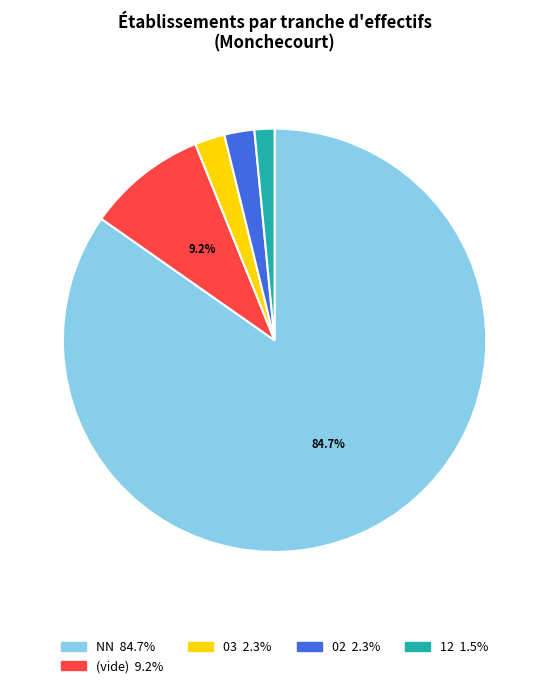

Is there any slice that represents more than half of the pie?

Yes